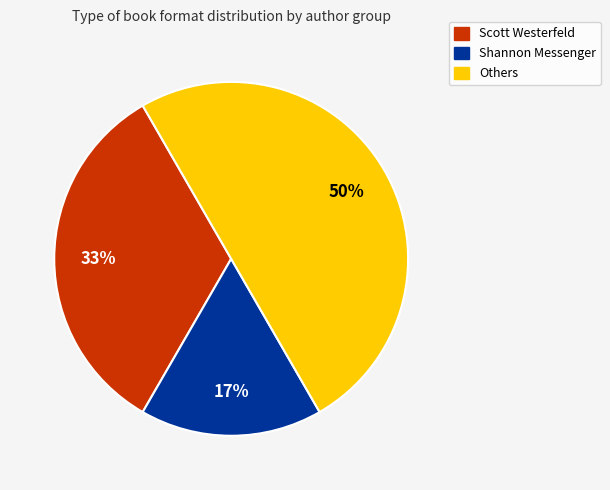

To the nearest percent, what is the difference between the largest and smallest slice percentages?

33%